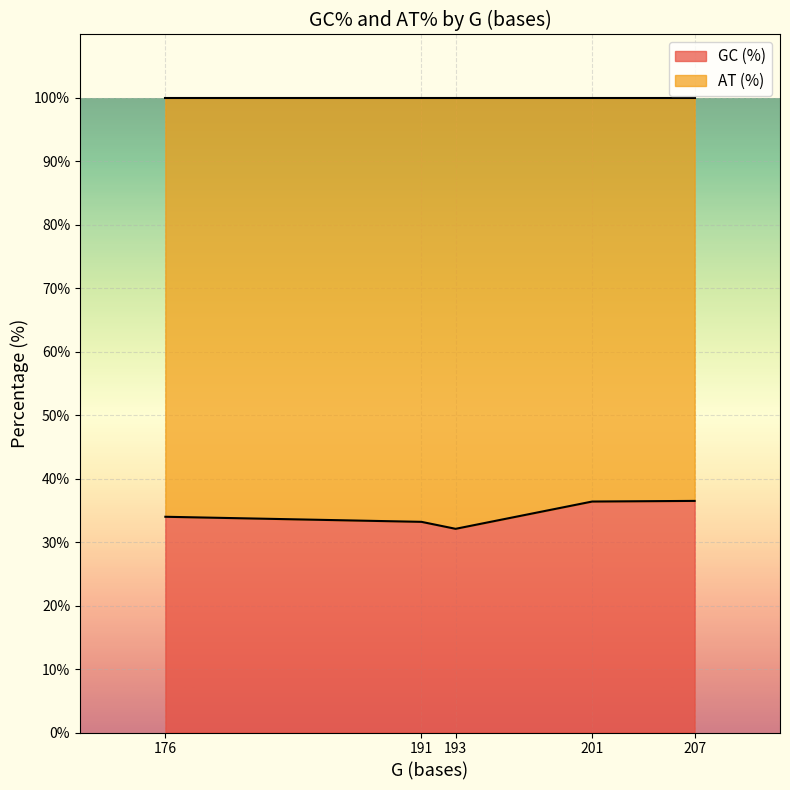

What is the minimum value shown in the chart?

32.1